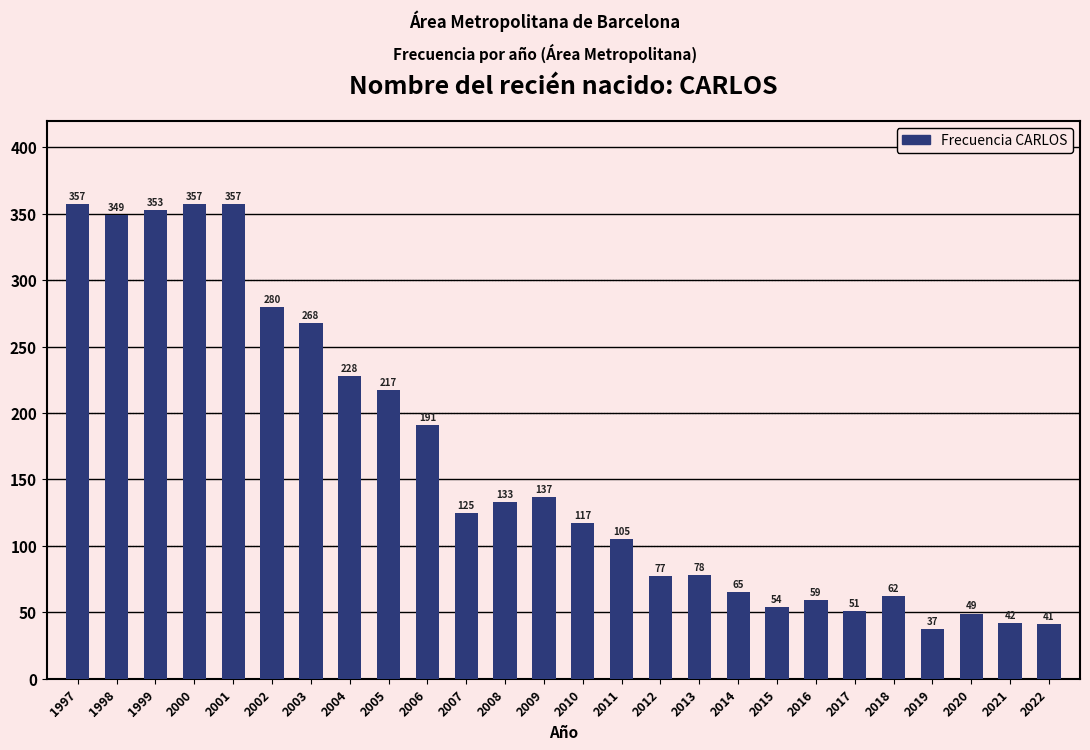

What is the sum of the values at 2005 and 2014?

282